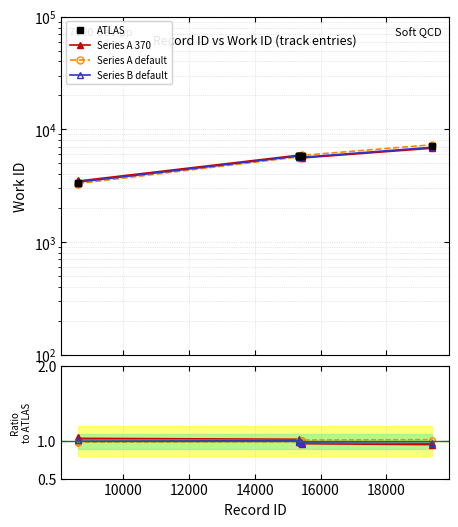

Rank the series by their maximum value, from lowest to highest.

Series A default, Series B default, Series A 370, ATLAS